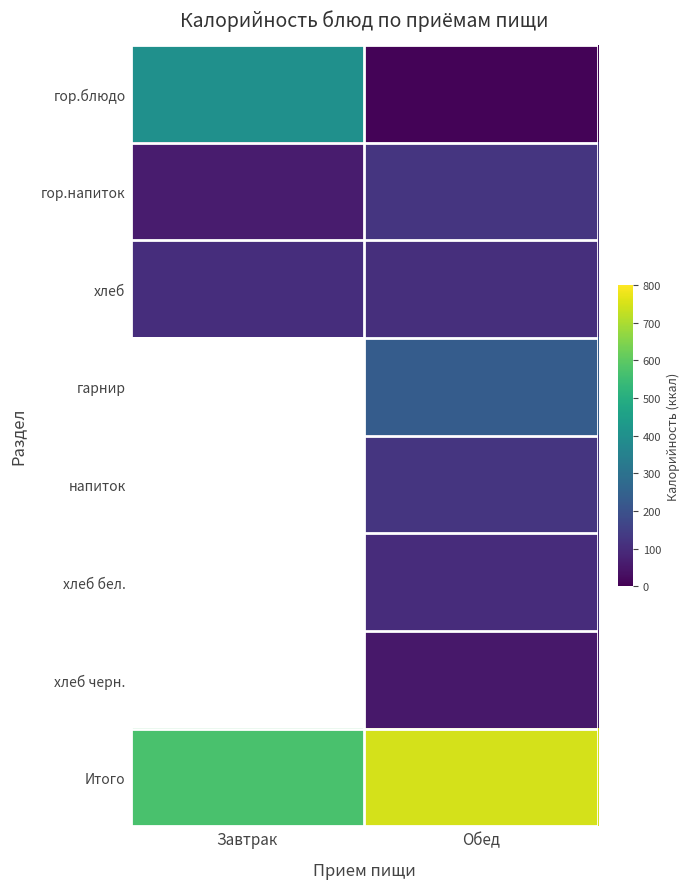

What is the total value across all series at Завтрак?

1137.9